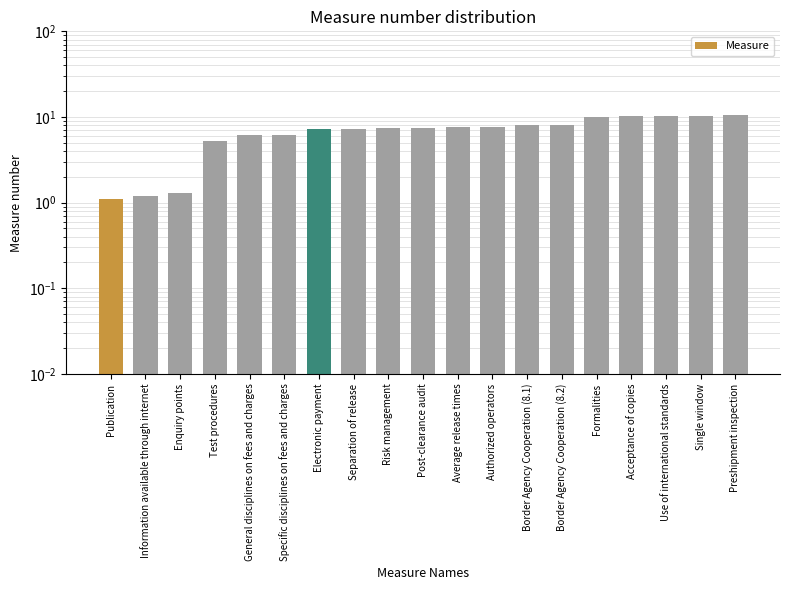

Approximately how many times larger is the value at Enquiry points compared to Authorized operators?

0.2